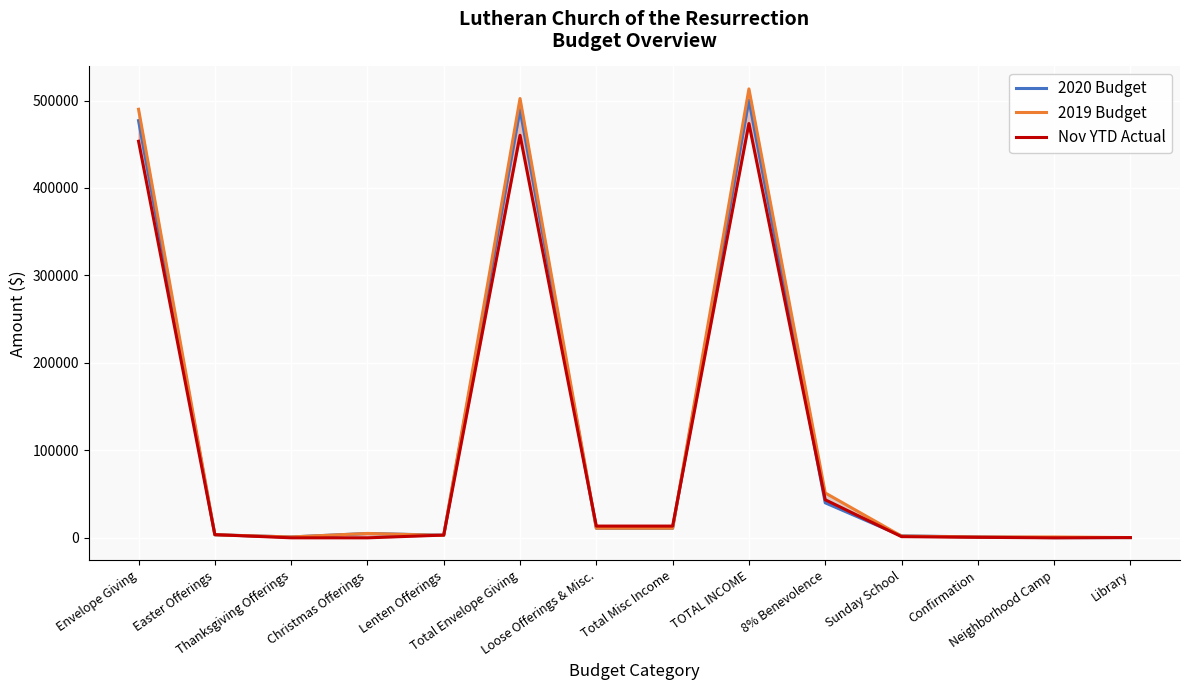

Where does the 2020 Budget series first go above 5000?

Envelope Giving